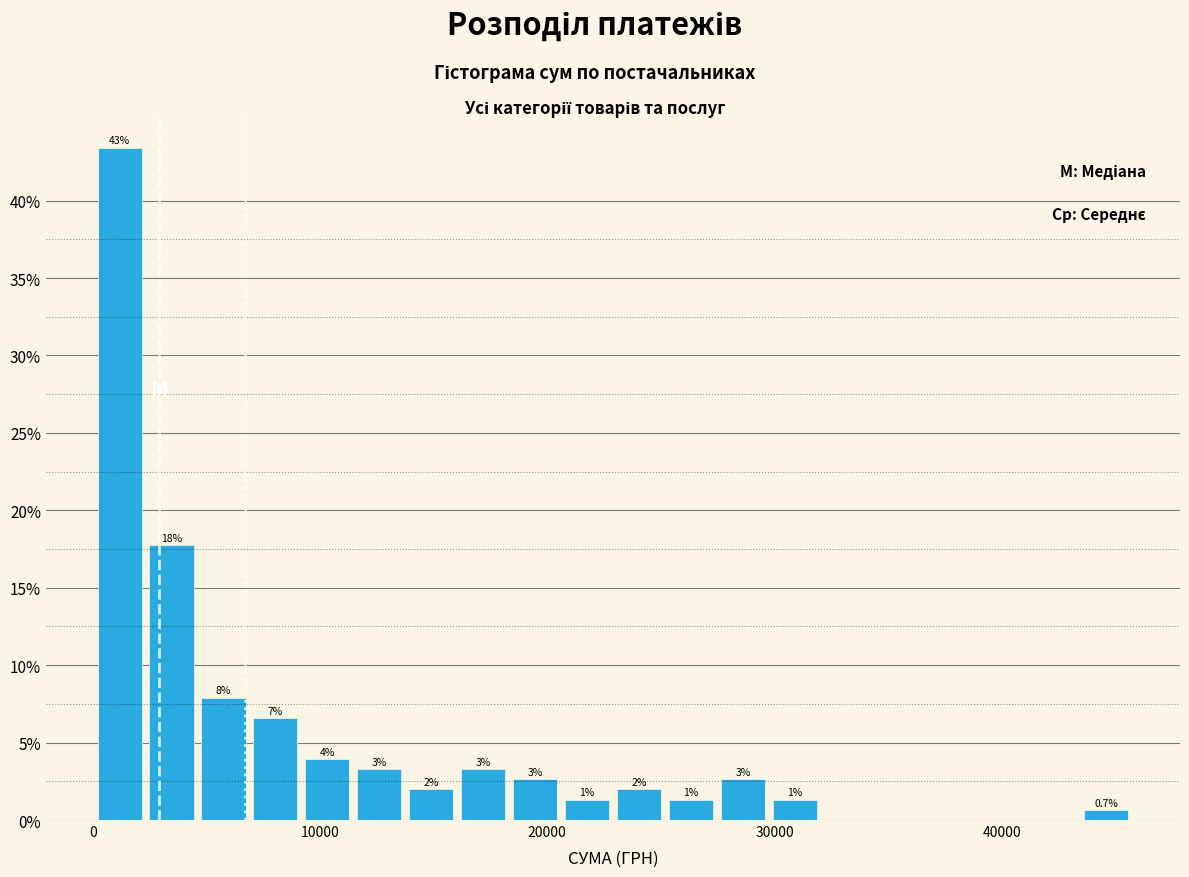

Read against the x-axis, roughly where is the centre of the tallest bar?

1000